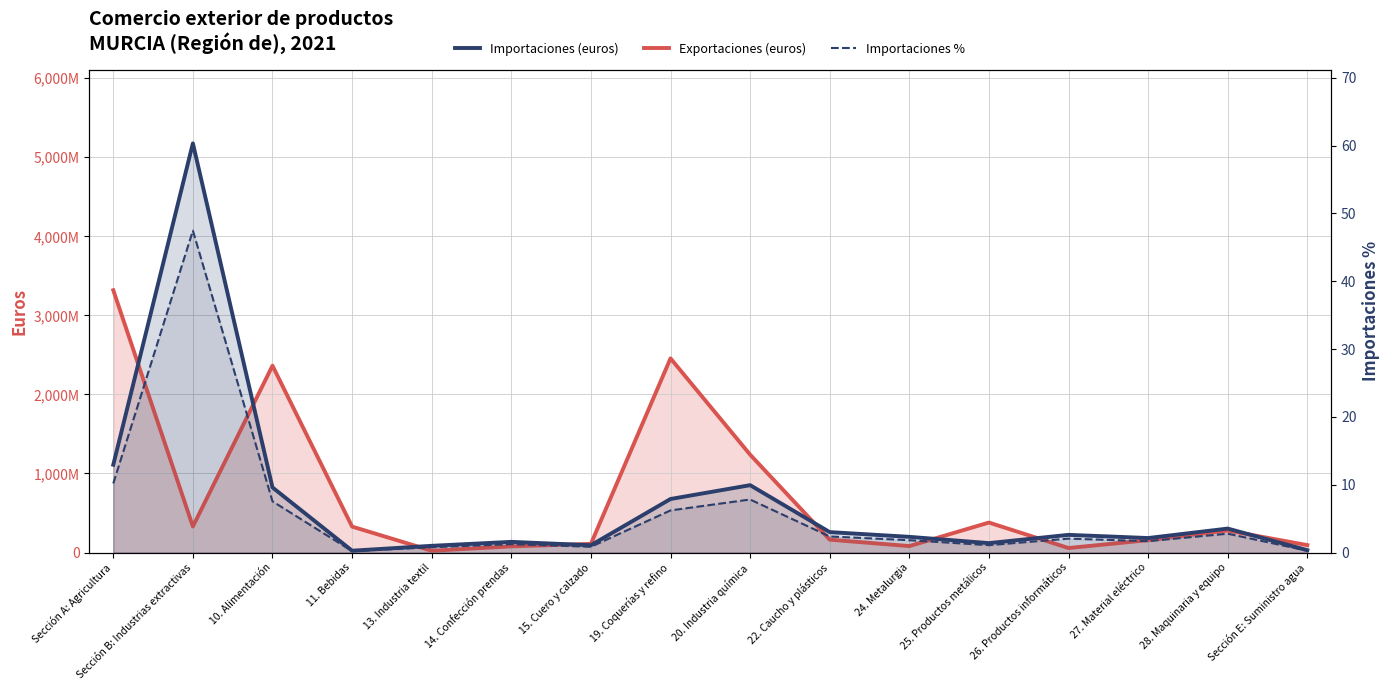

Where is the first local maximum?

Sección B: Industrias extractivas